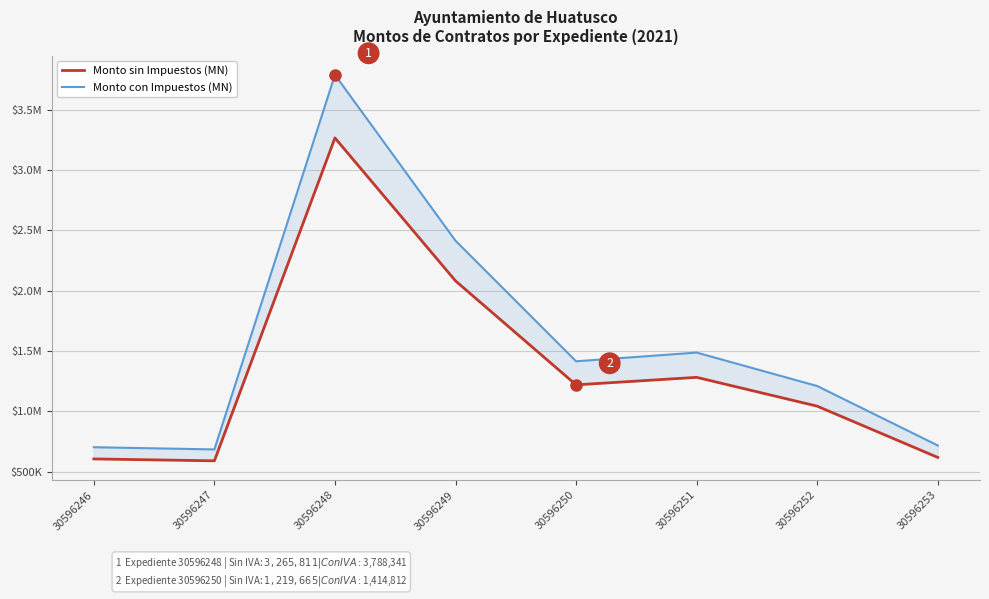

Is the value of Monto con Impuestos (MN) at 30596249 greater than the value of Monto sin Impuestos (MN) at 30596249?

Yes